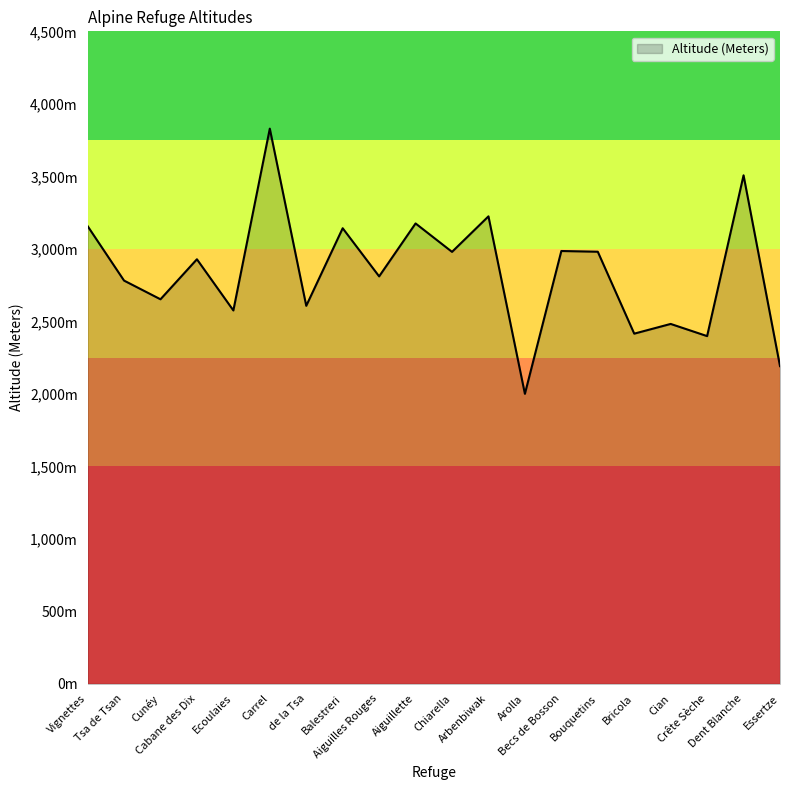

Rank the categories by value from highest to lowest.

Carrel, Dent Blanche, Arbenbiwak, Aiguillette, Vignettes, Balestreri, Becs de Bosson, Bouquetins, Chiarella, Cabane des Dix, Aiguilles Rouges, Tsa de Tsan, Cunéy, de la Tsa, Ecoulaies, Cian, Bricola, Crête Sèche, Essertze, Arolla